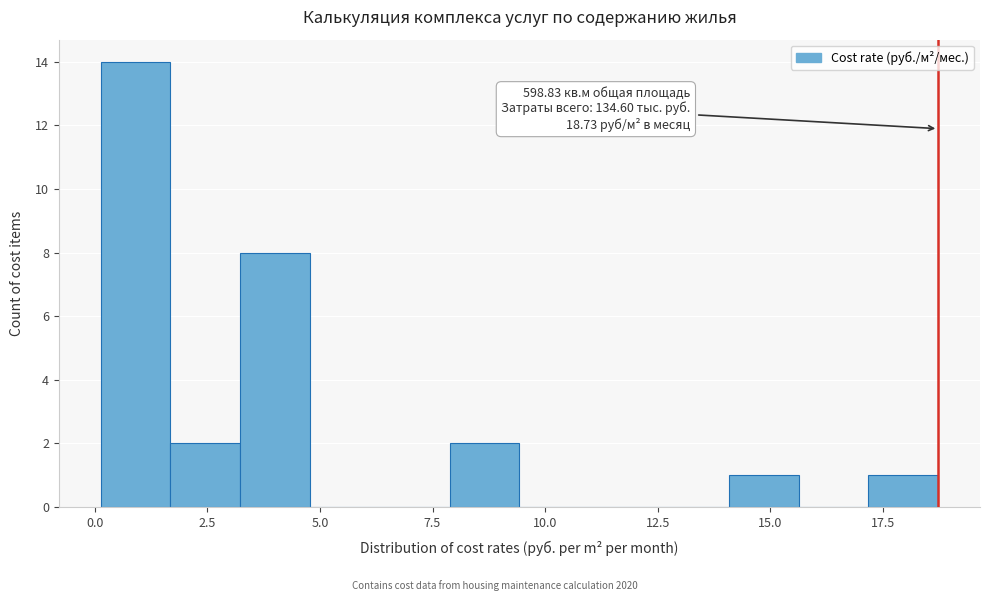

Around what value on the x-axis is the tallest bar? Give the approximate position of its centre, as read against the axis.

1.0